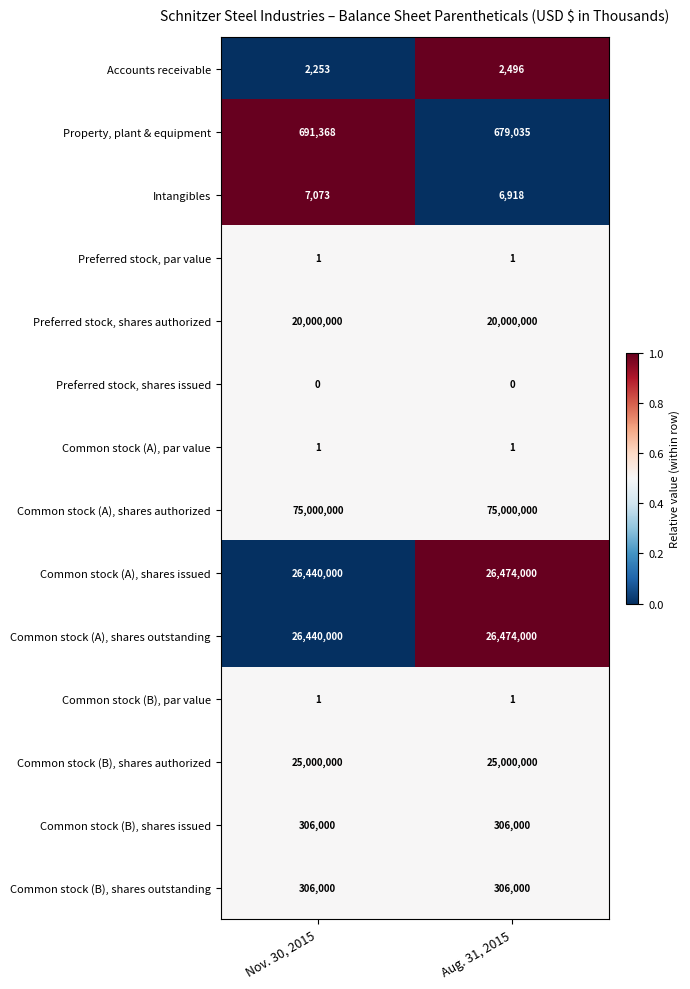

What is the highest value of the Intangibles series?

7073